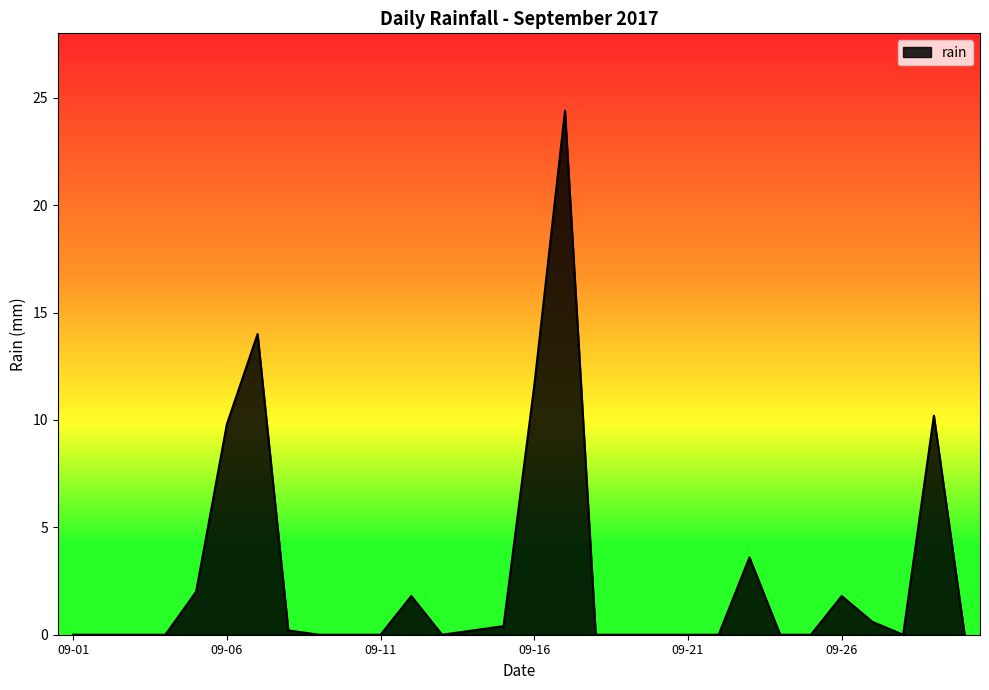

What is the greatest value displayed?

24.4